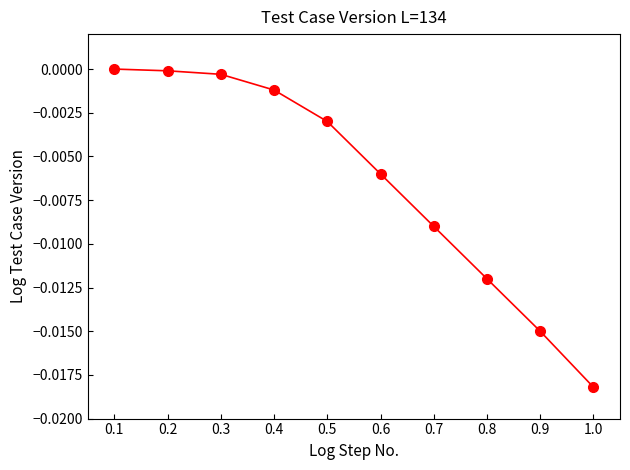

True or false: there are more than 2 points higher than both neighbors.

False